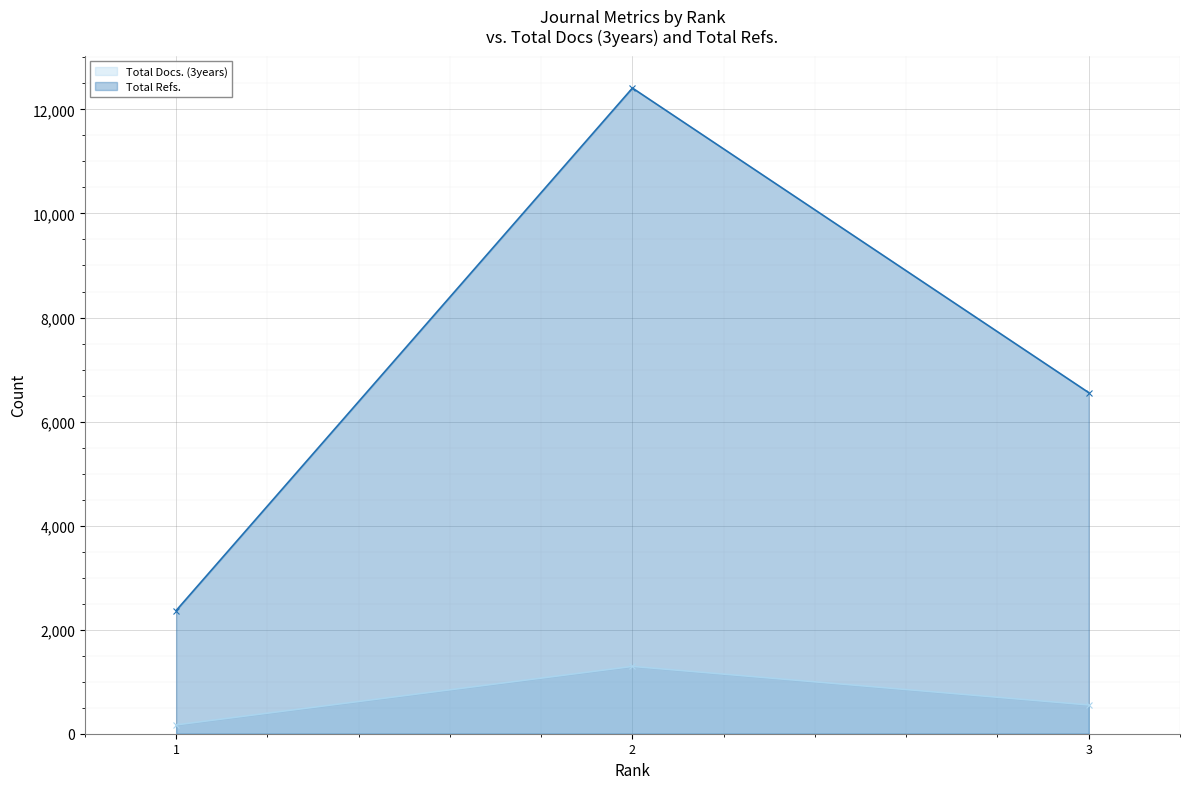

Is the value of Total Refs. at 1 greater than the value of Total Docs. (3years) at 1?

Yes